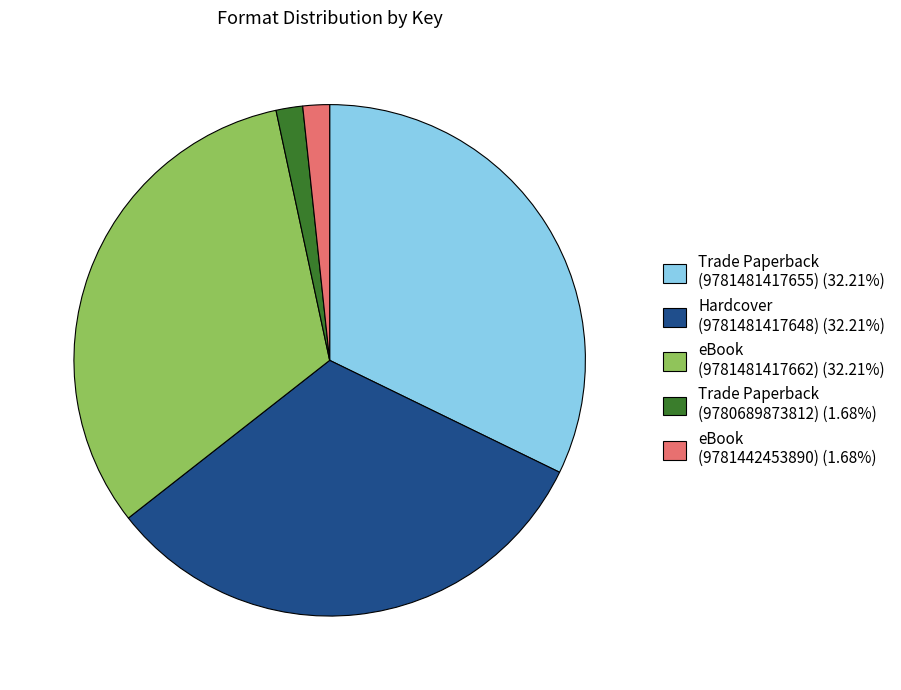

Combined, do Trade Paperback (9781481417655) (32.21%) and Hardcover (9781481417648) (32.21%) account for over 50%?

Yes